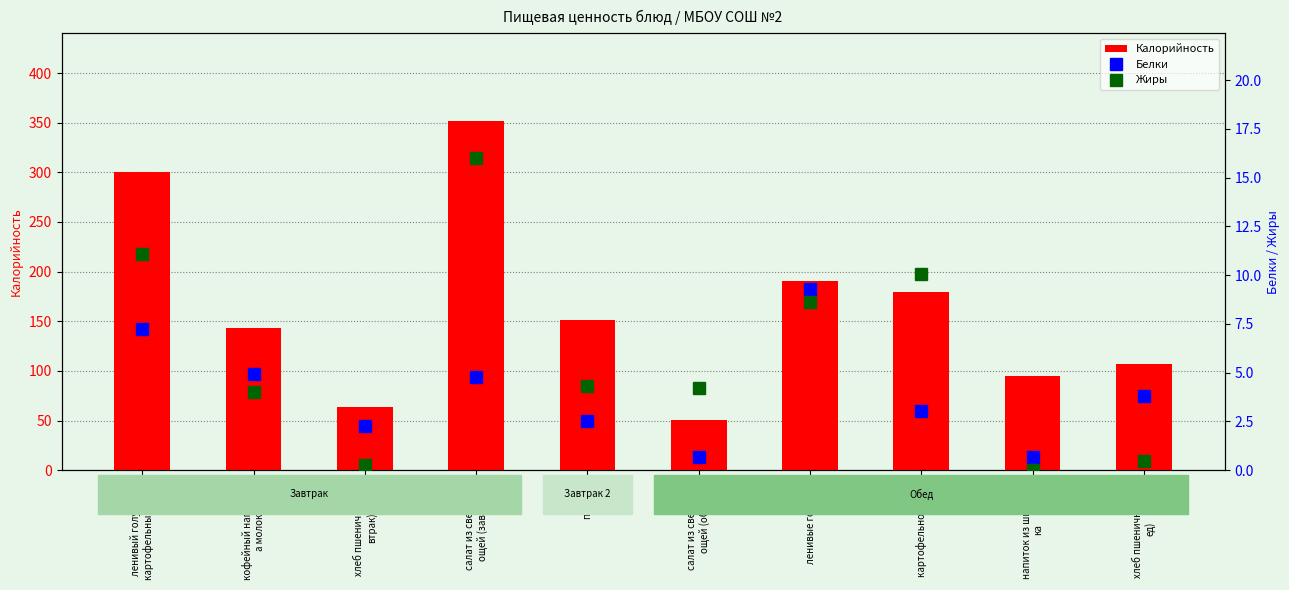

What is the average value of the Калорийность series?

163.2